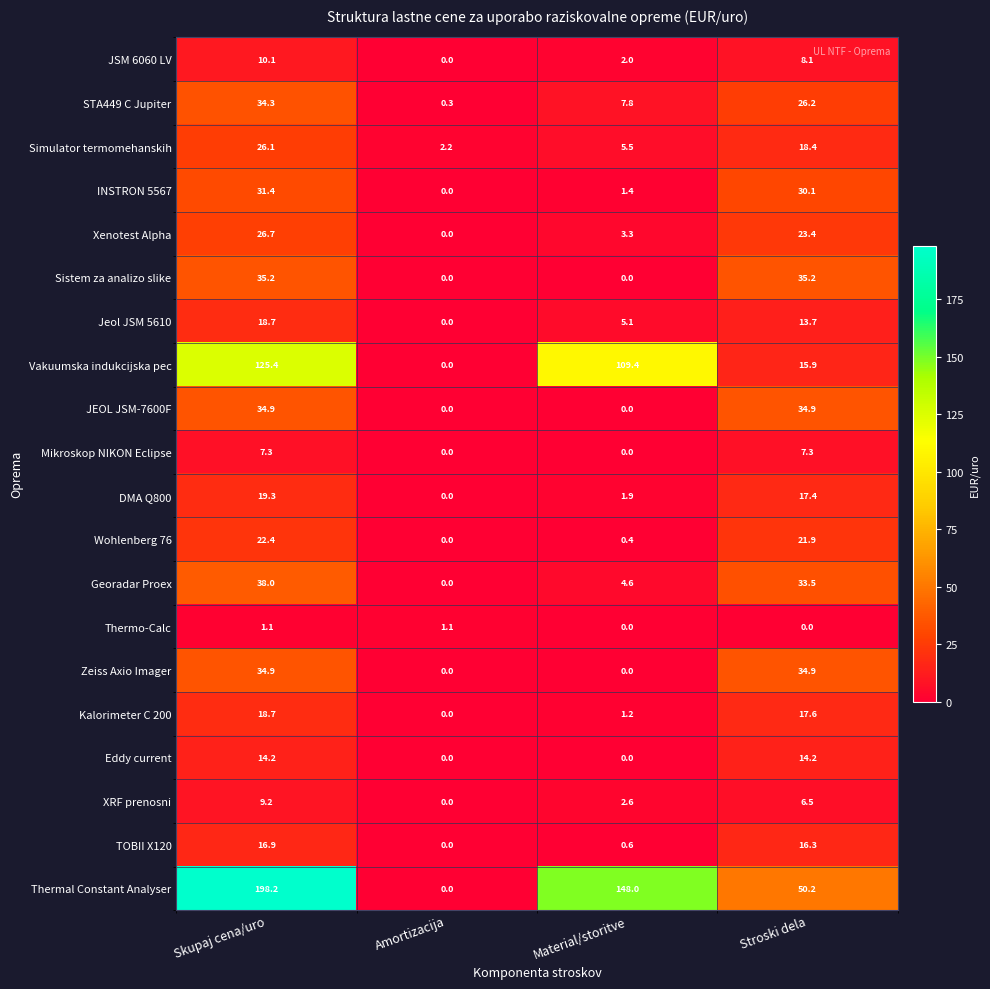

What is the difference between the maximum and minimum values in the TOBII X120 series?

16.9